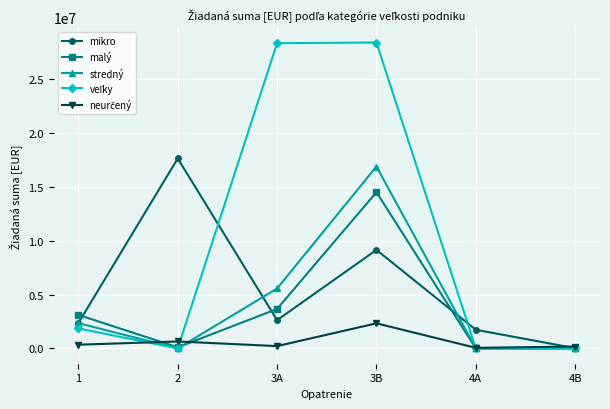

How many data points in mikro are above 2626590?

3